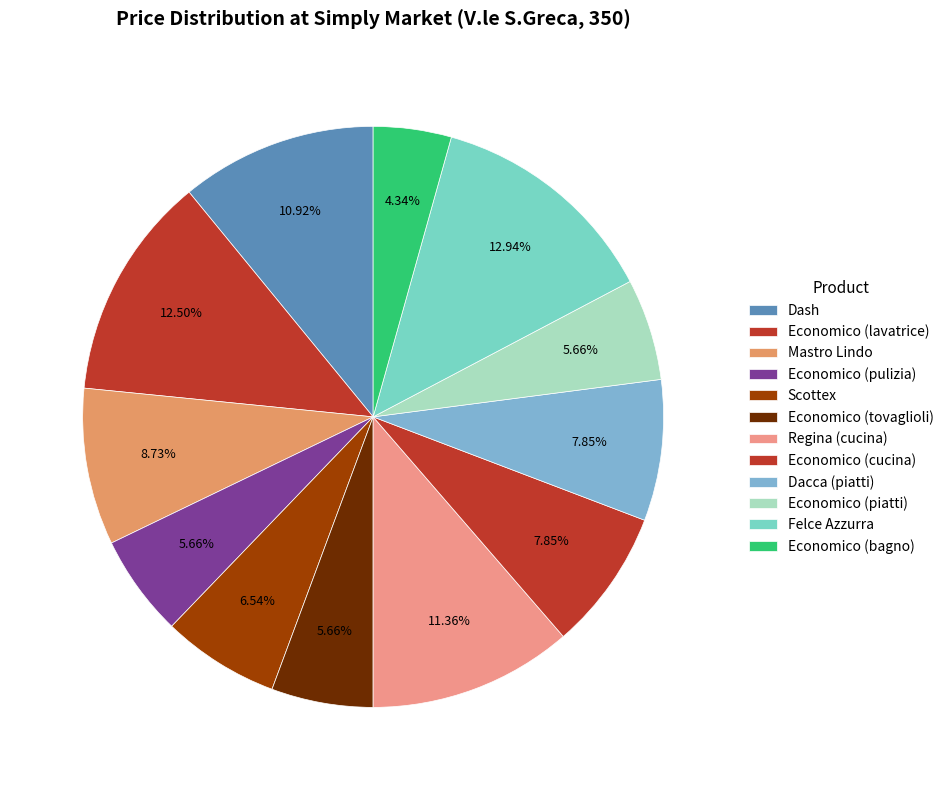

Does Economico (pulizia) account for over 50% of the chart?

No